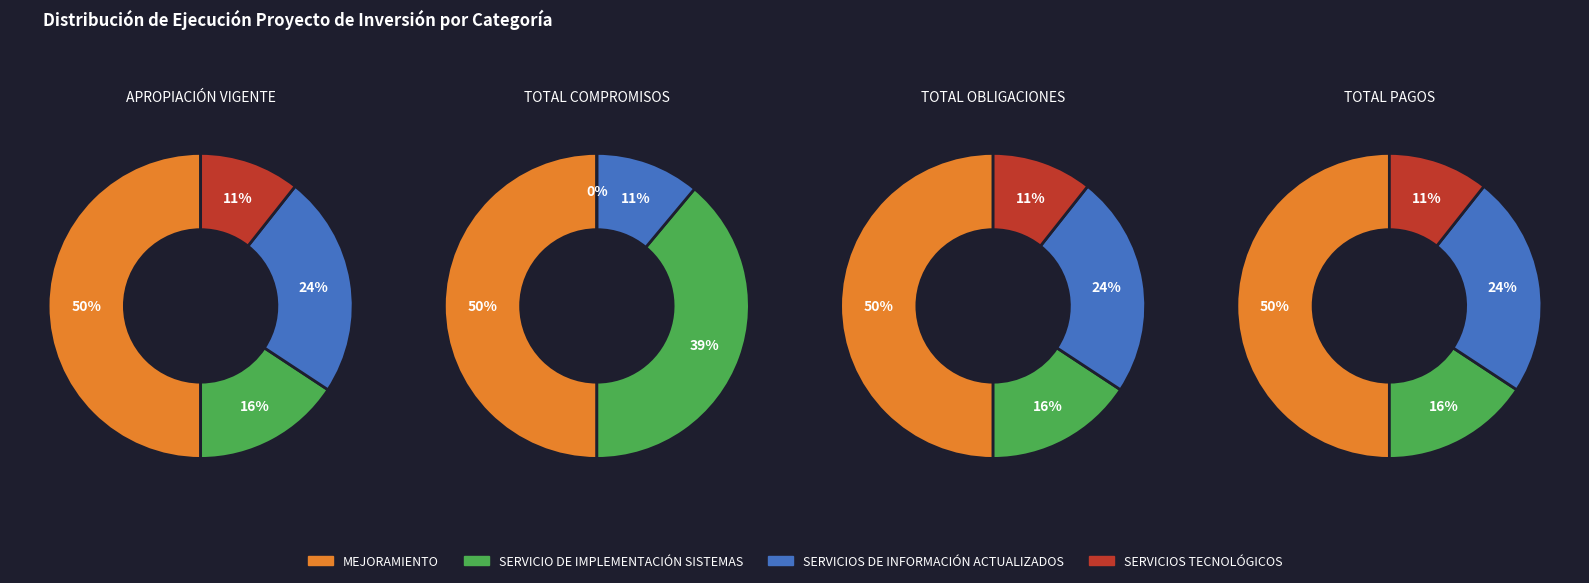

The TOTAL COMPROMISOS slice represents 1% of the pie. True or false?

False